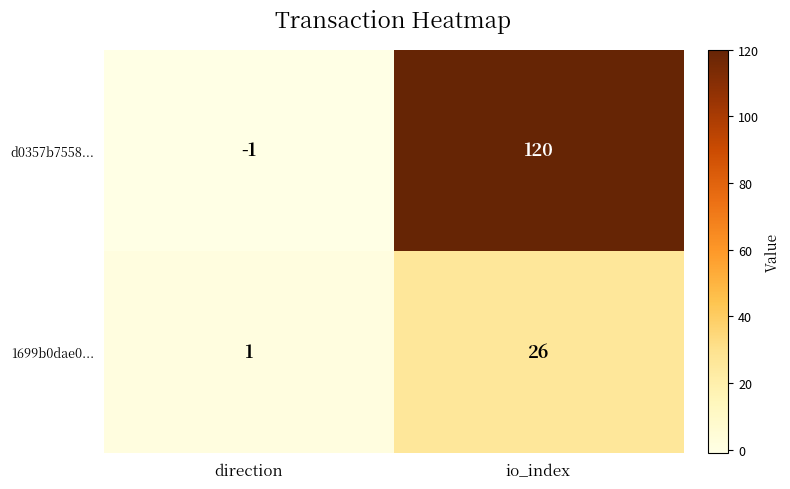

Reading left to right, list all the values displayed in this chart.

d0357b7558...: direction=-1	io_index=120
1699b0dae0...: direction=1	io_index=26